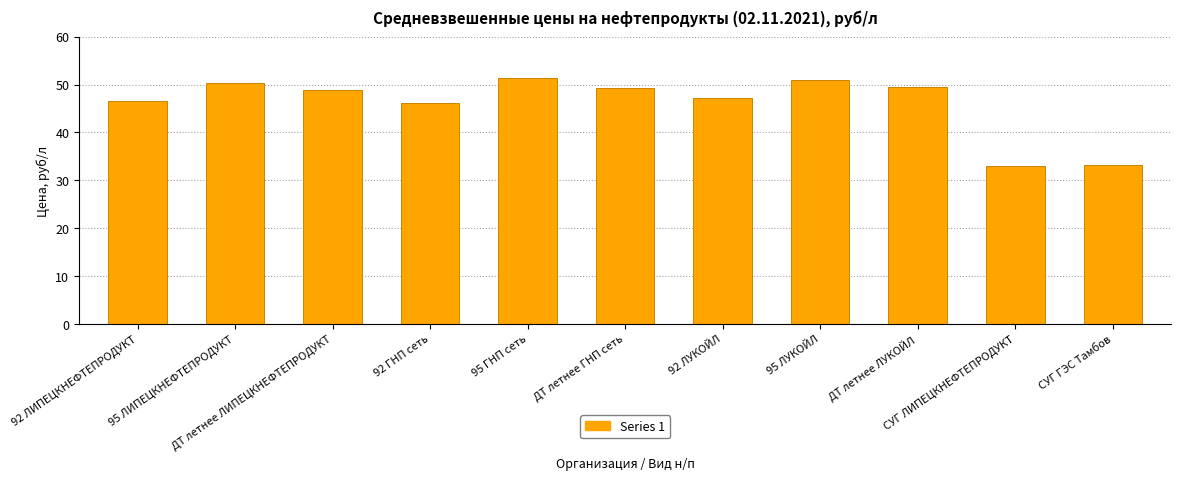

True or false: the data shows 76.6 at ДТ летнее ЛУКОЙЛ.

False